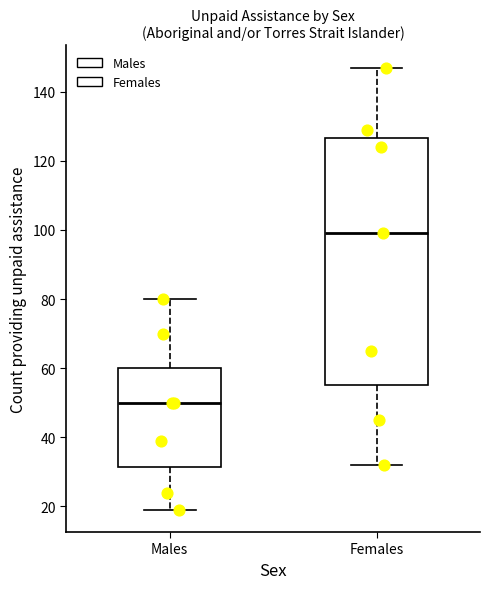

Where is the lower edge of the box for Males on the y-axis? The values are not printed on the chart, so give them approximately, as read against the axis.

32